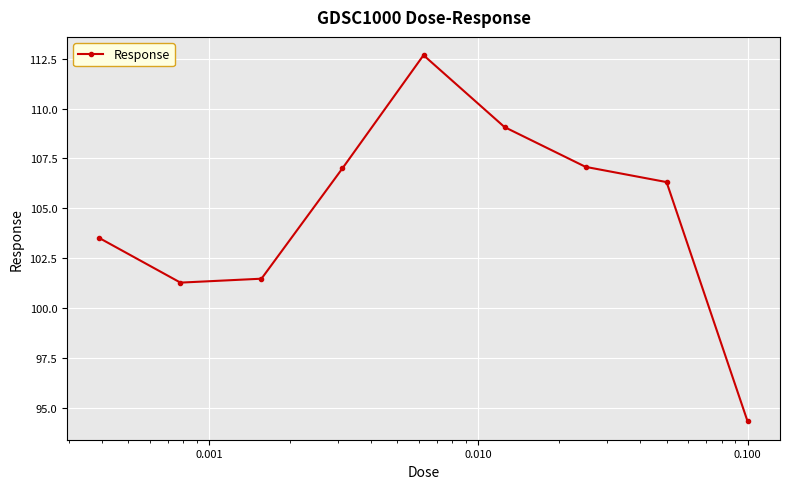

What is the sum of all values?

942.7